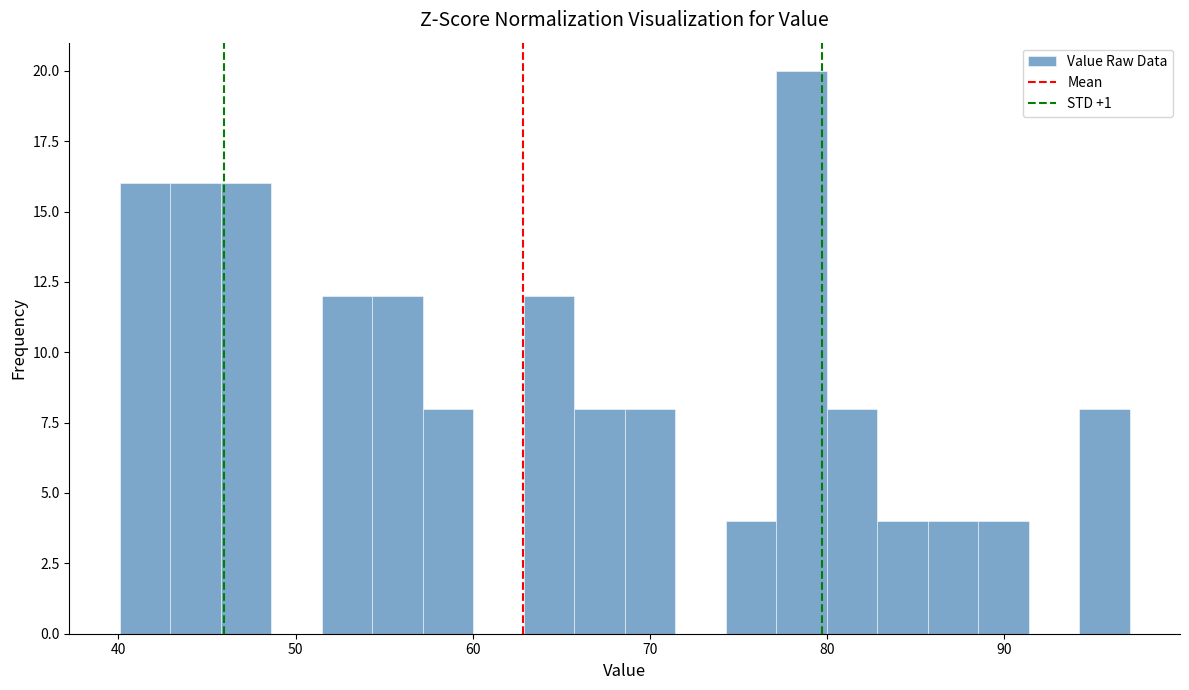

Around what value on the x-axis is the tallest bar? Give the approximate position of its centre, as read against the axis.

79